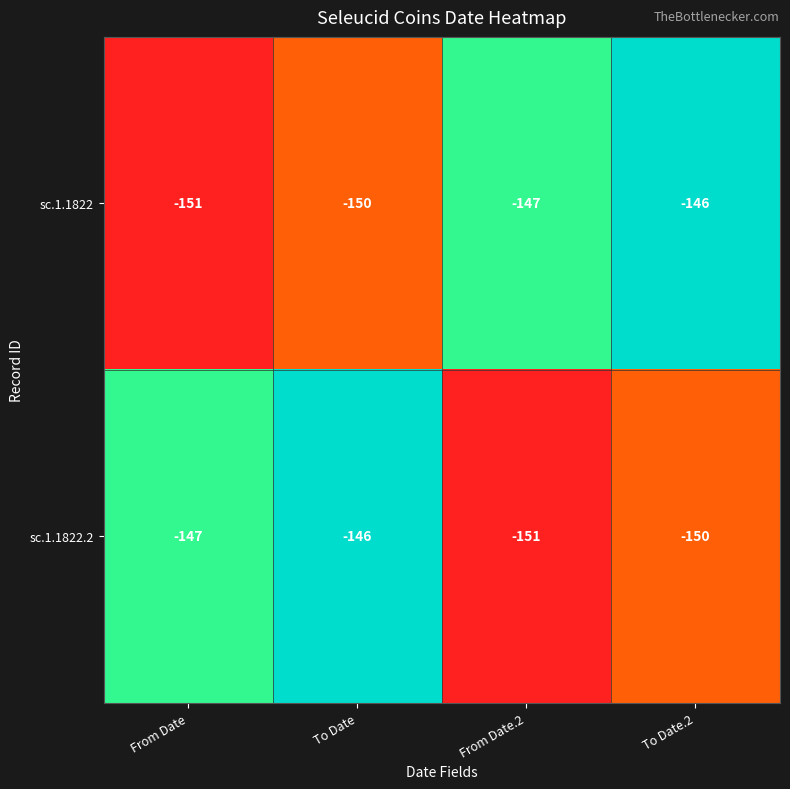

What is the average value of the sc.1.1822 series?

-148